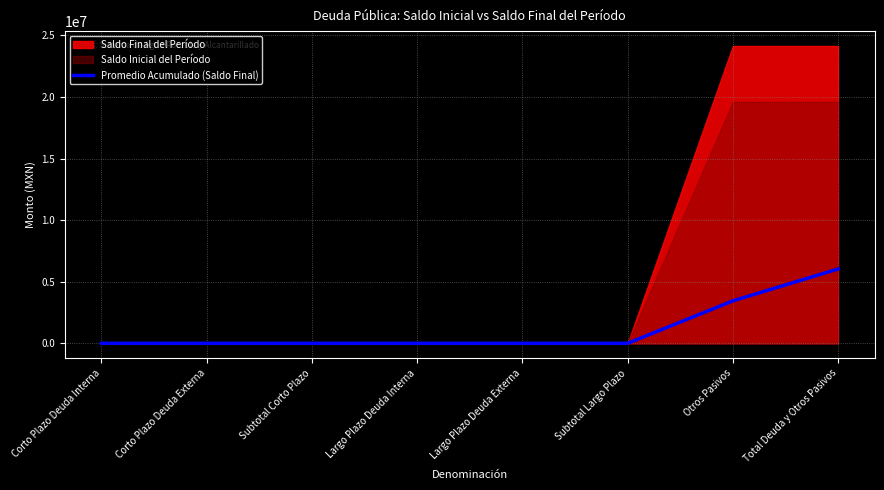

How many lines are shown in the chart?

1